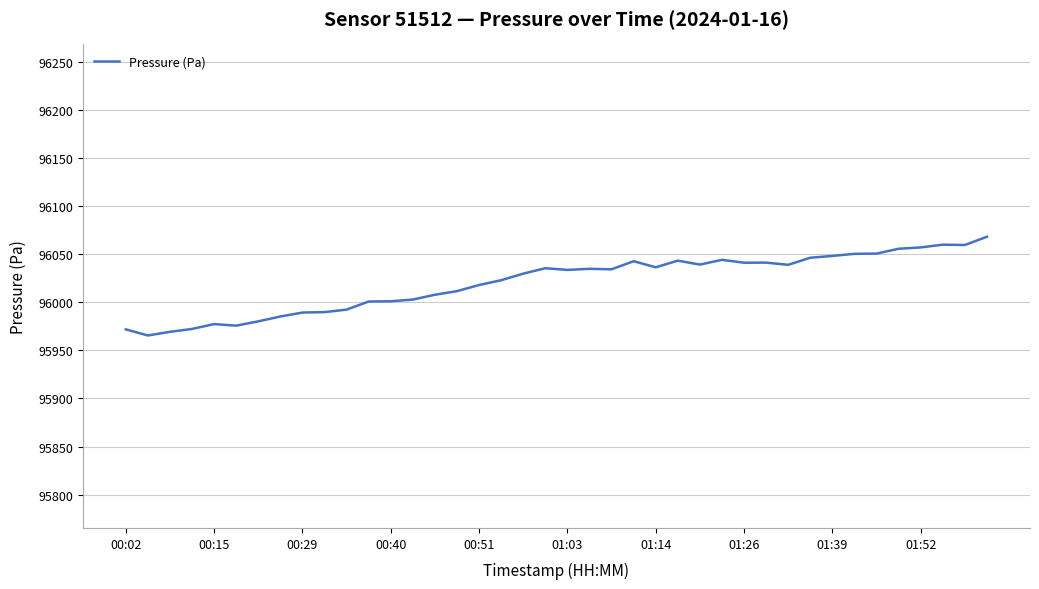

Count the number of categories in the chart.

40